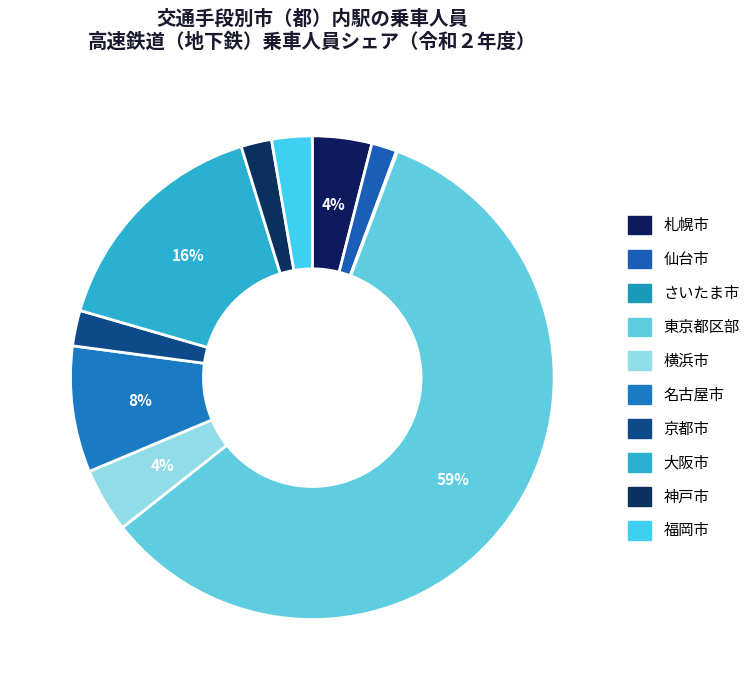

Combined, what portion of the pie is 福岡市 and 京都市?

5.1%